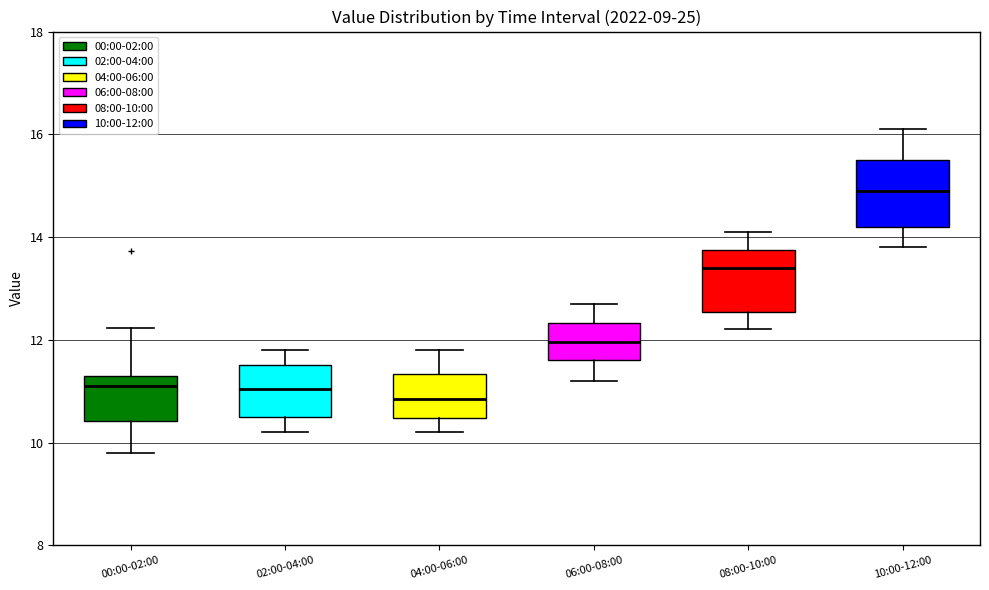

Reading left to right, read every box against the y-axis: the position of its median line, the range the box covers, and the ends of its whiskers. The values are not printed on the chart, so give them approximately, as read against the axis.

00:00-02:00: median 11.2, box 10.4 to 11.4, whiskers 9.8 to 12.2
02:00-04:00: median 11.0, box 10.6 to 11.6, whiskers 10.2 to 11.8
04:00-06:00: median 10.8, box 10.4 to 11.4, whiskers 10.2 to 11.8
06:00-08:00: median 12.0, box 11.6 to 12.4, whiskers 11.2 to 12.8
08:00-10:00: median 13.4, box 12.6 to 13.8, whiskers 12.2 to 14.2
10:00-12:00: median 15.0, box 14.2 to 15.6, whiskers 13.8 to 16.2